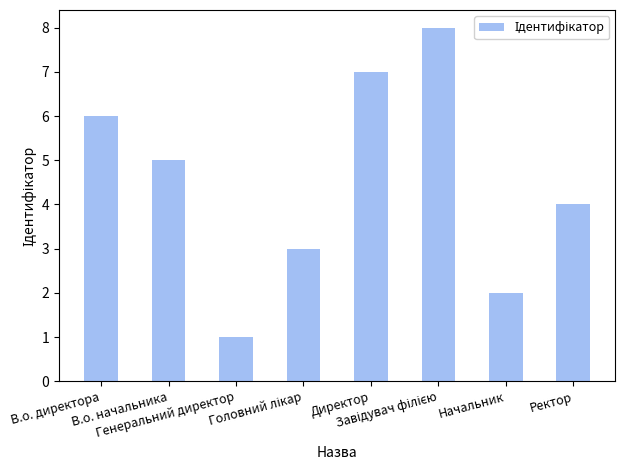

The chart shows a value of 3 at Начальник. True or false?

False